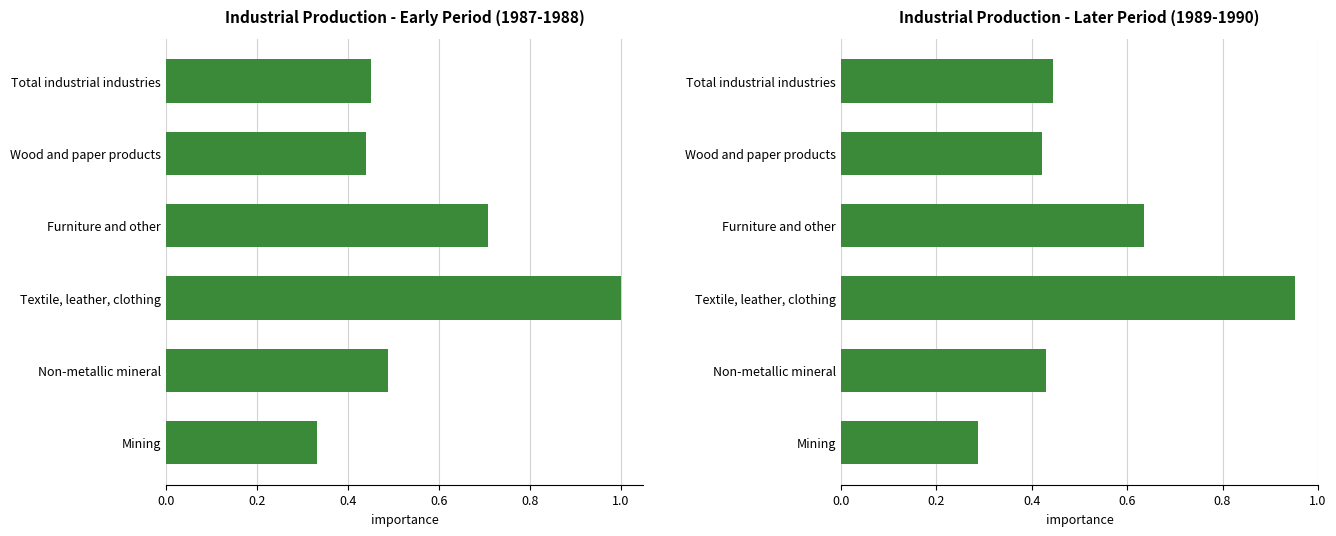

The chart shows a value of 0.1 at Total industrial industries. True or false?

False